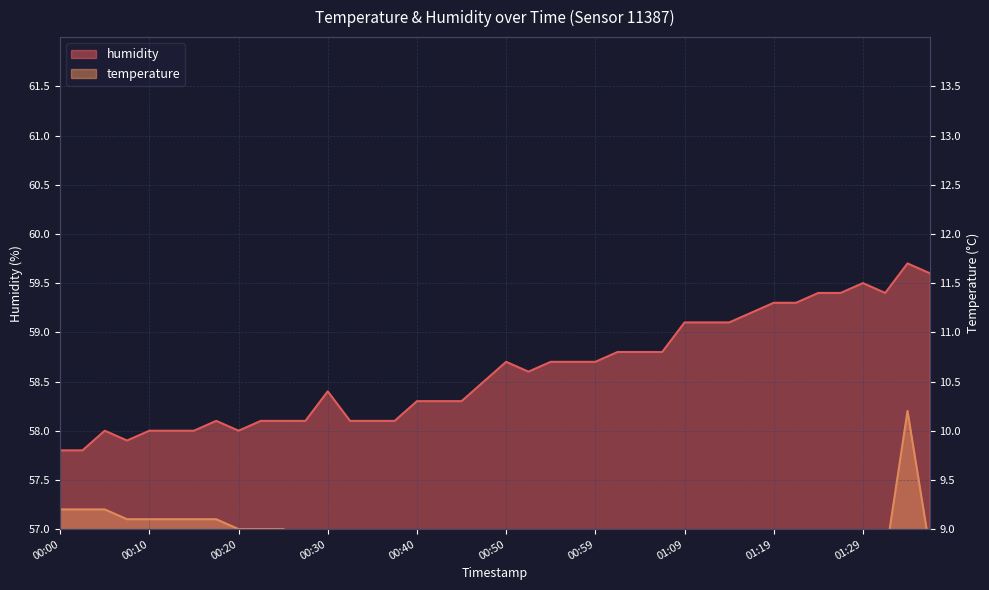

At 00:22, list the series in order from largest to smallest.

humidity, temperature